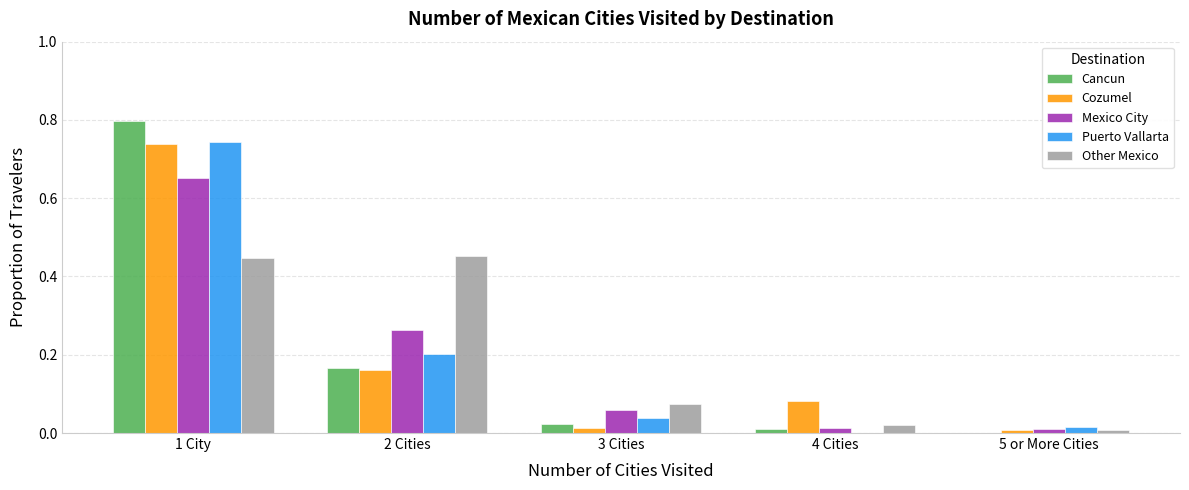

Which category has the highest value across all series?

1 City